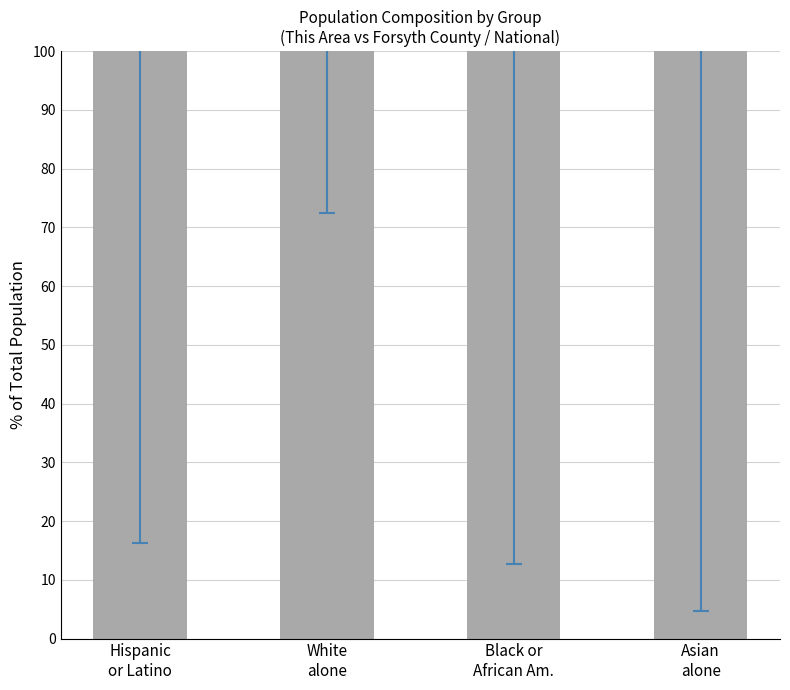

Is it true that the value at Asian
alone is 1200.0?

True